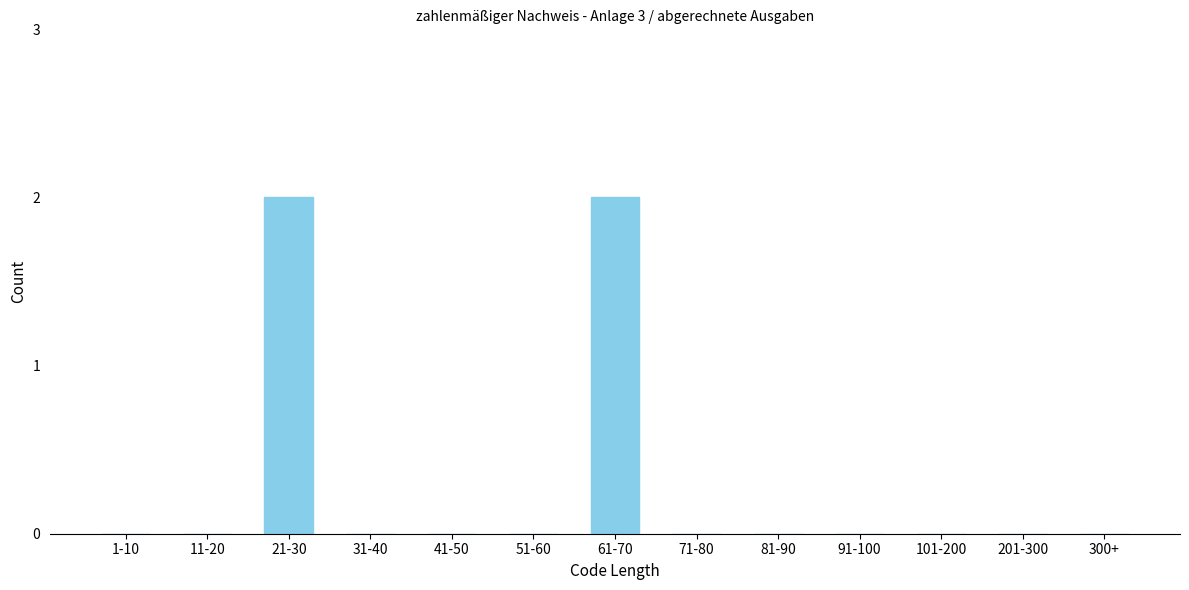

Reading left to right, transcribe all the data shown in this chart.

1-10=0	11-20=0	21-30=2	31-40=0	41-50=0	51-60=0	61-70=2	71-80=0	81-90=0	91-100=0	101-200=0	201-300=0	300+=0